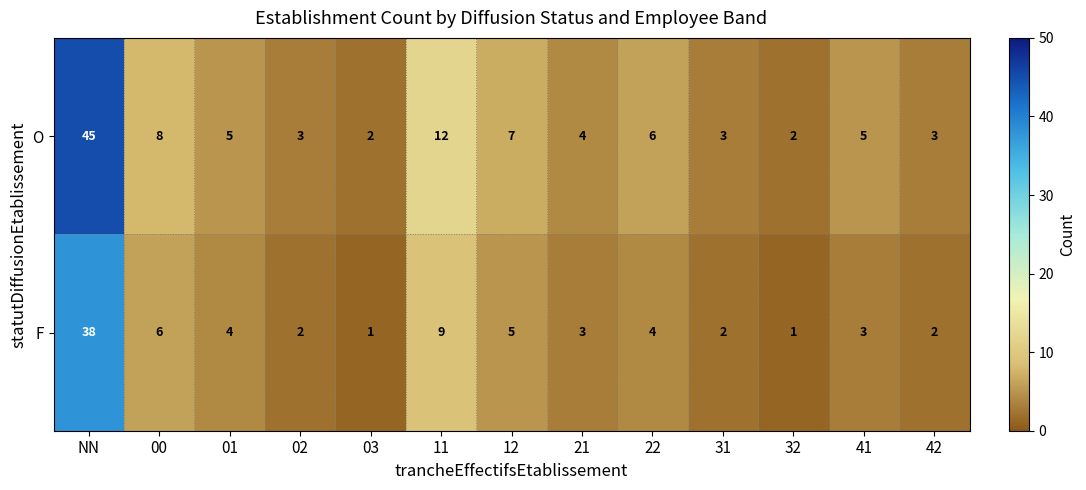

The value of O at 32 is 2. True or false?

True